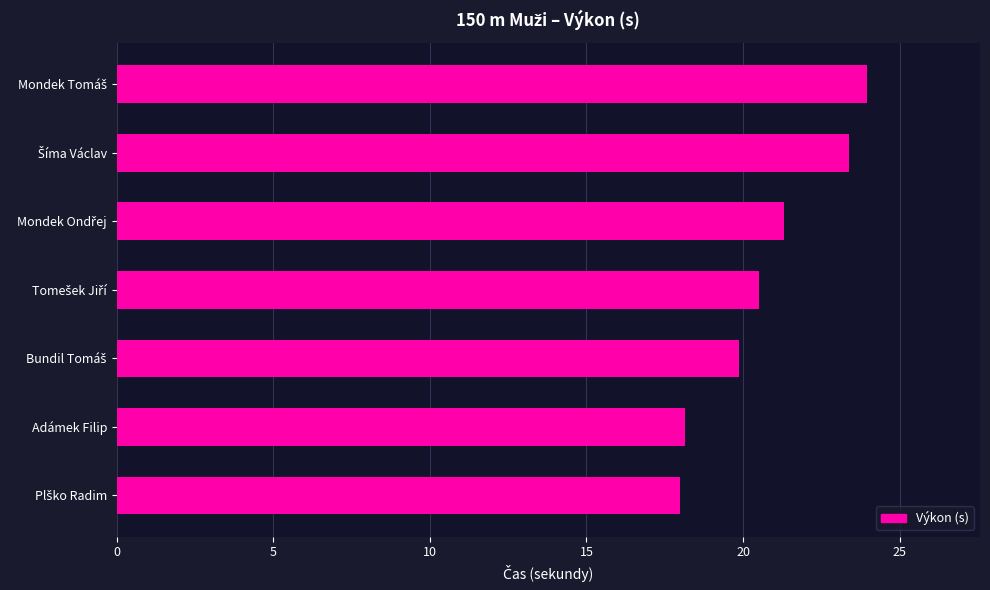

Reading bottom to top, what are all the values shown in this chart?

18.0	18.1	19.9	20.5	21.3	23.4	24.0